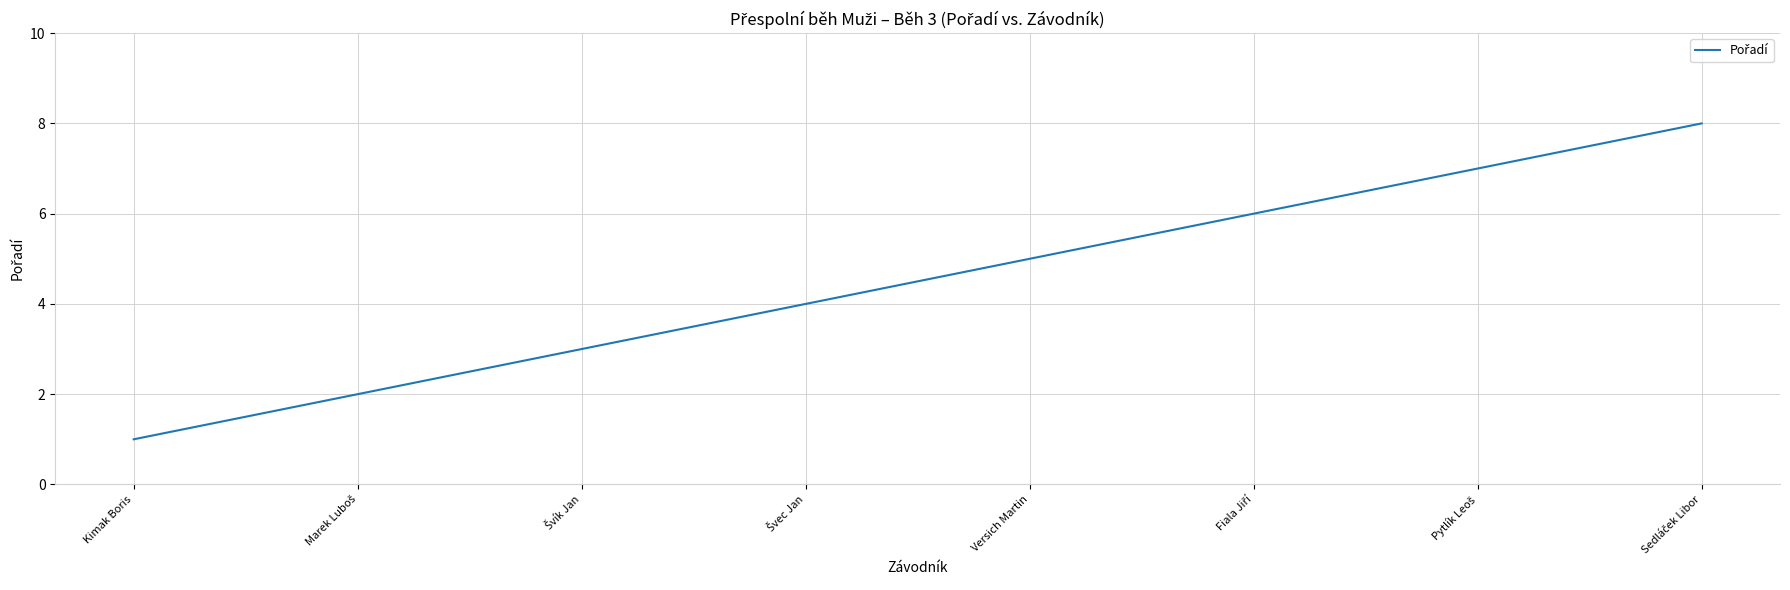

True or false: the data has more than 2 interior local peaks.

False